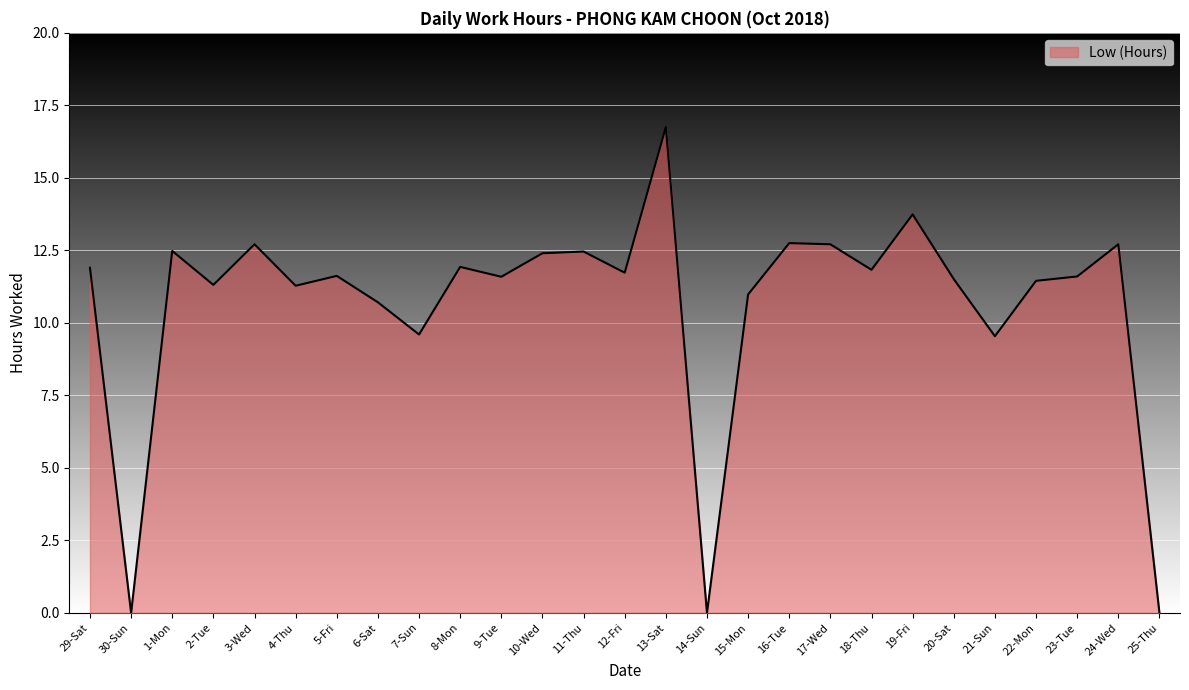

What is the ratio of the value at 15-Mon to the value at 16-Tue?

0.9